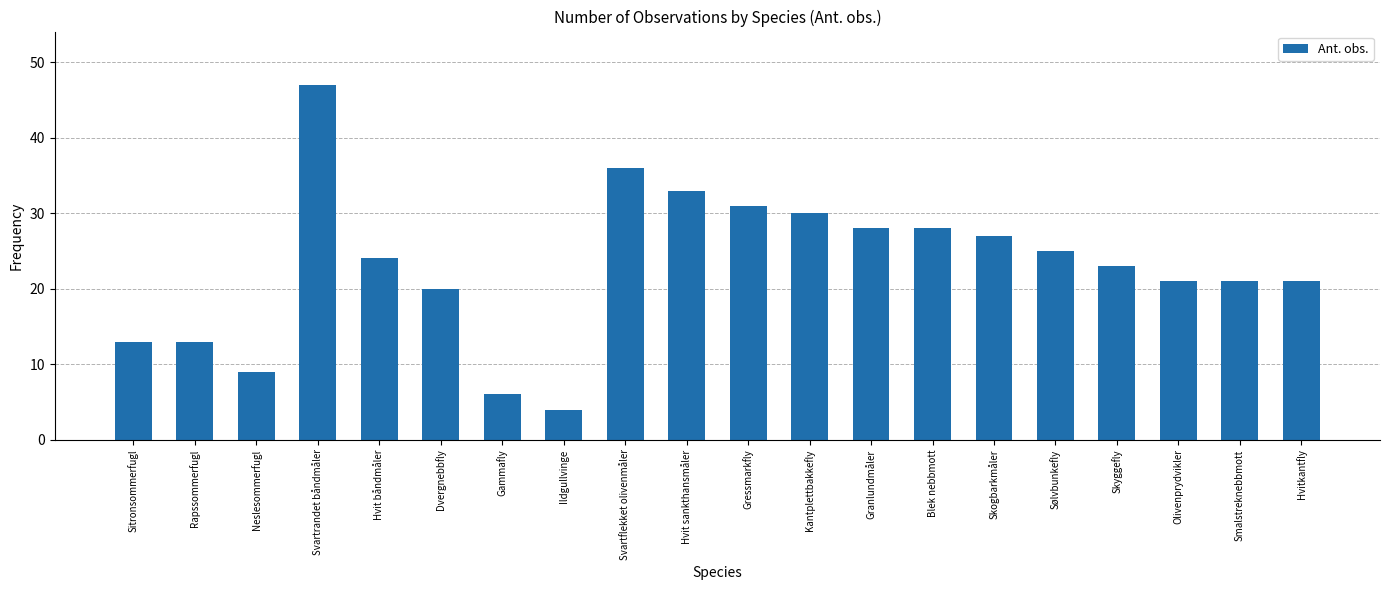

Where does the data first go above 24?

Svartrandet båndmåler